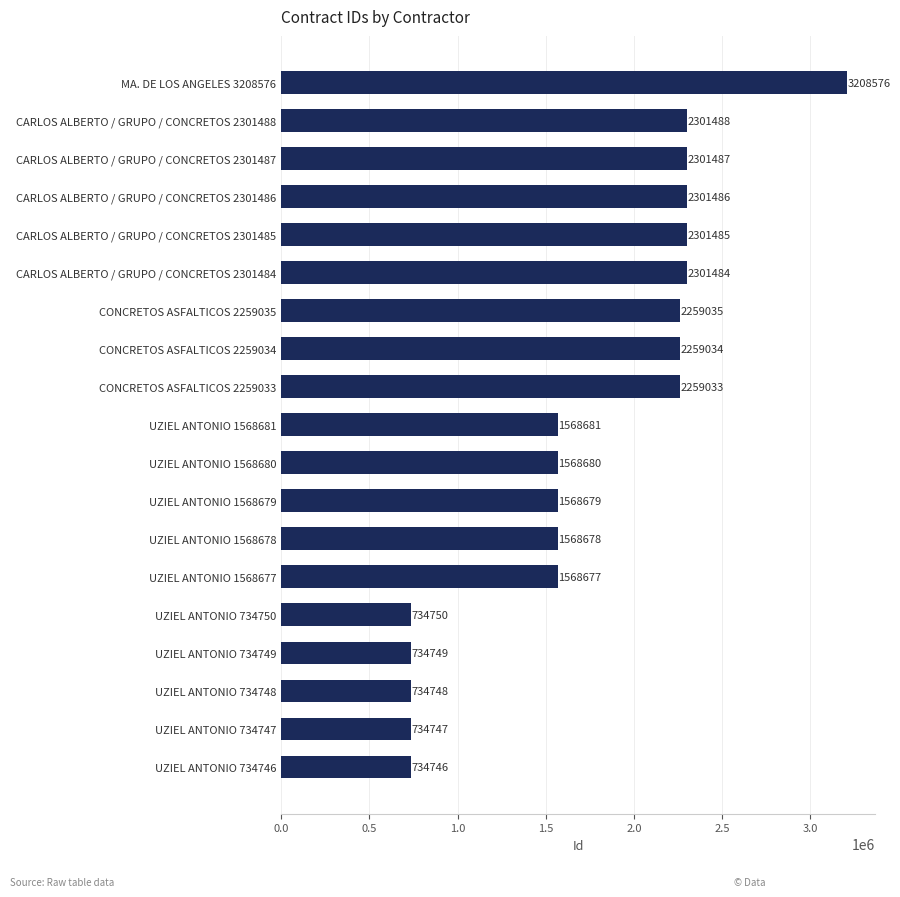

What is the greatest value displayed?

3208576